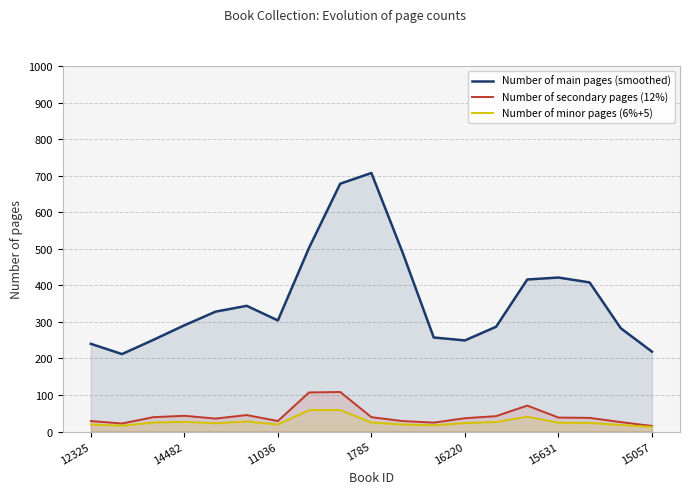

Rank the series by their maximum value, from highest to lowest.

Number of main pages (smoothed), Number of secondary pages (12%), Number of minor pages (6%+5)